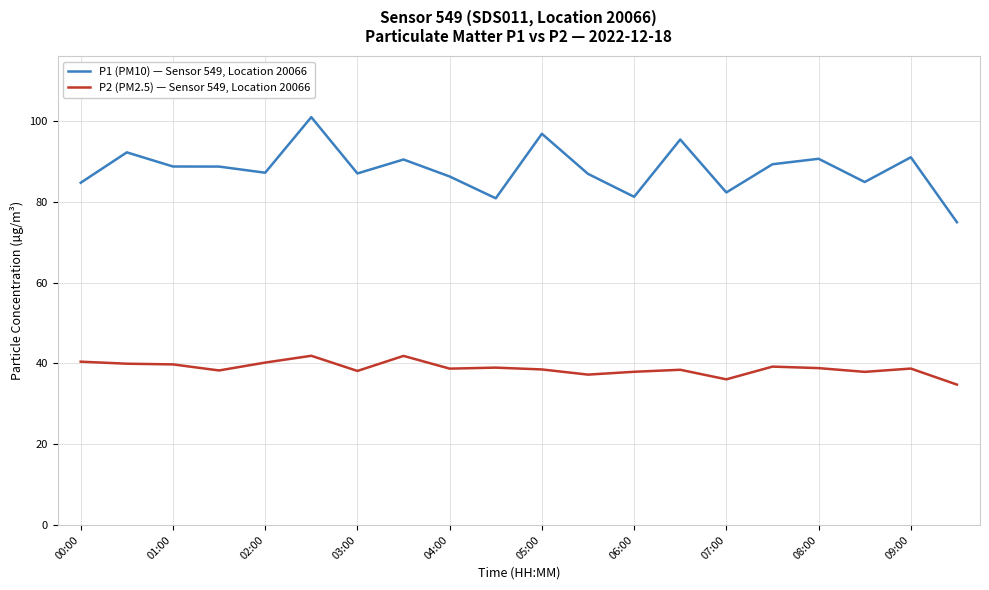

Which series has the largest total across all categories?

P1 (PM10) — Sensor 549, Location 20066